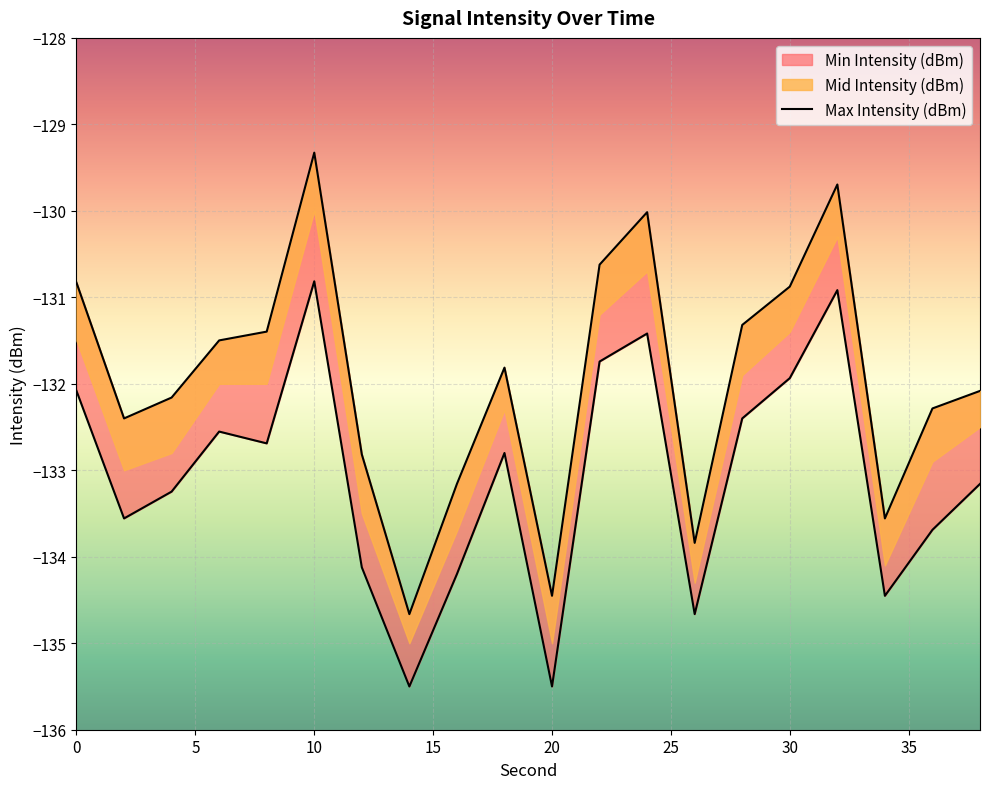

Where does the Mid Intensity (dBm) series first go above -132?

10